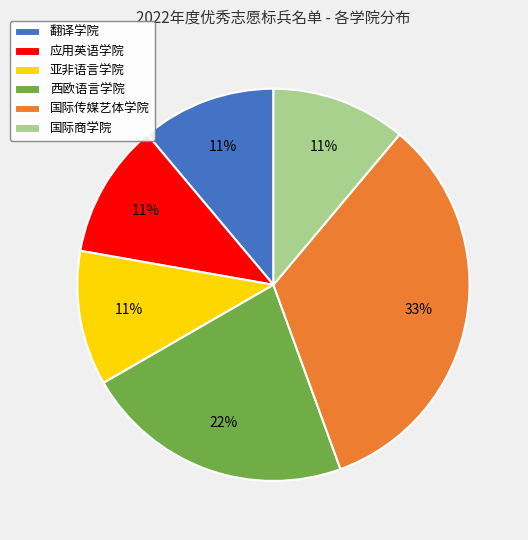

Which has a higher value, 西欧语言学院 or 国际商学院?

西欧语言学院